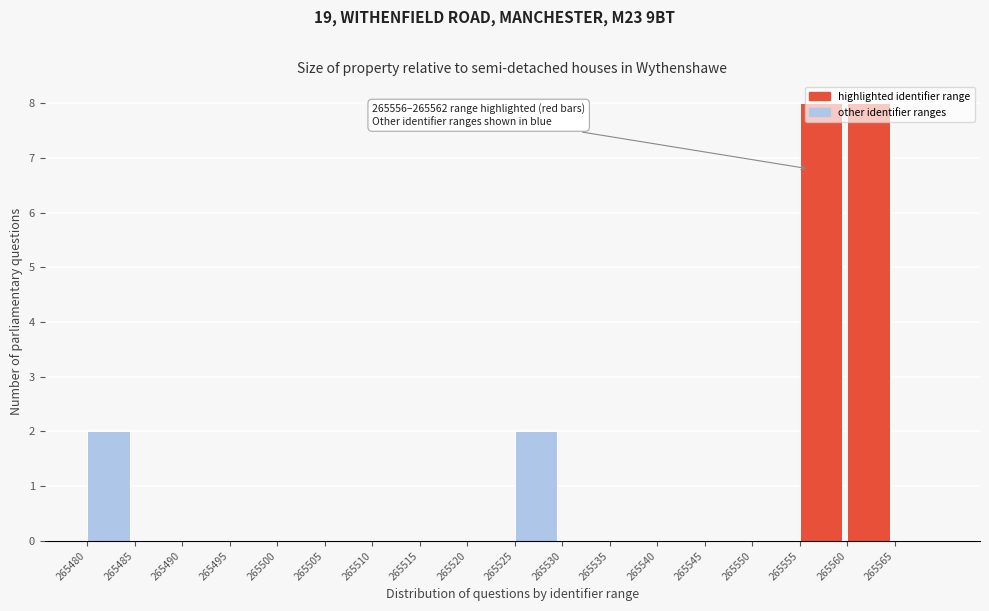

What is the sum of the values at 265560 and 265500?

8